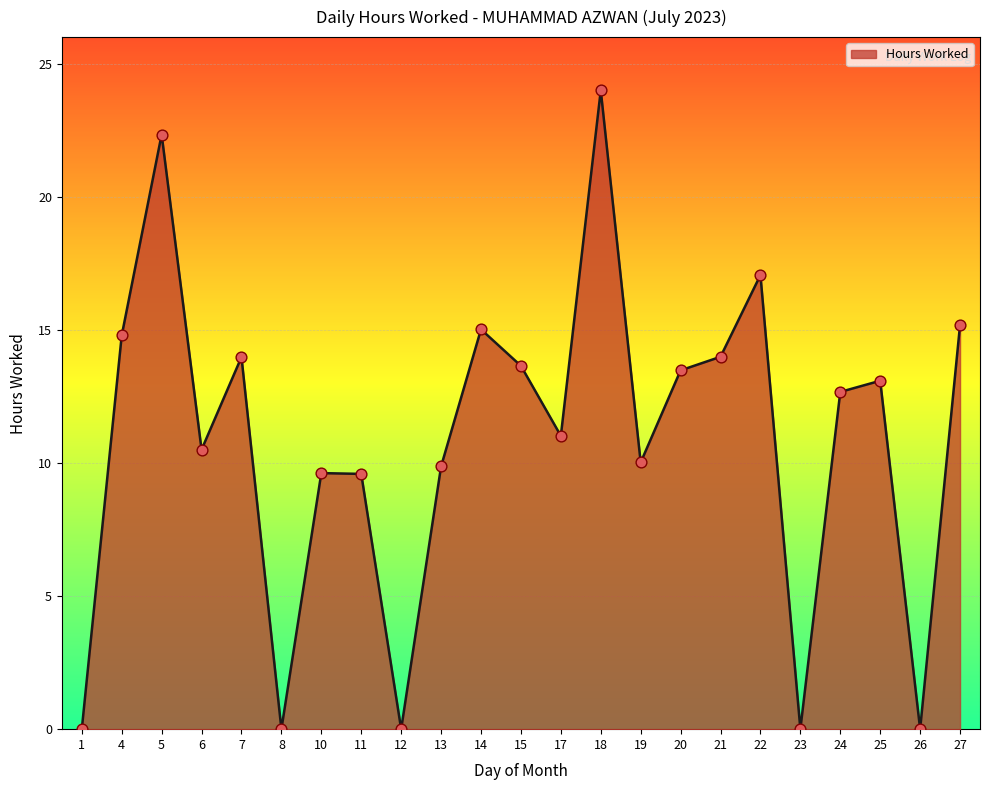

What is the change in value from 7 to 23?

-14.0